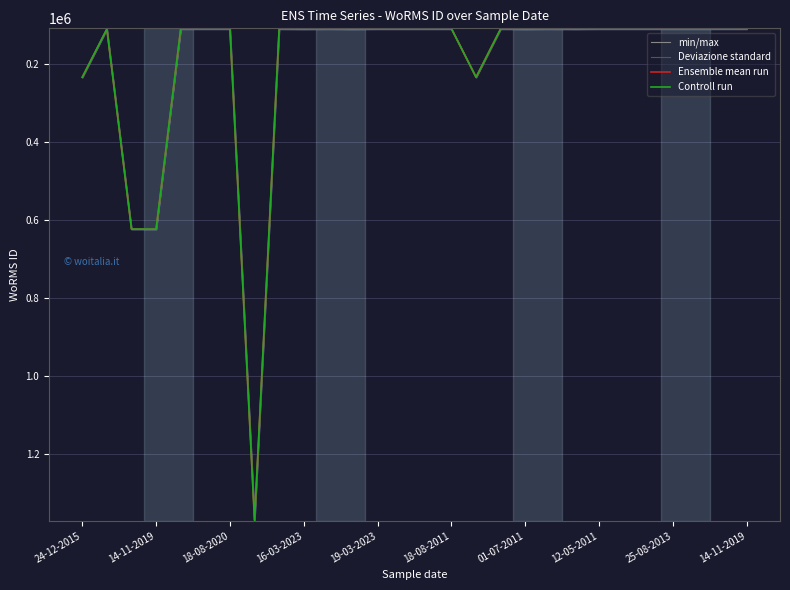

Rank the series at 14-11-2019 from highest to lowest value.

min/max, Deviazione standard, Ensemble mean run, Controll run